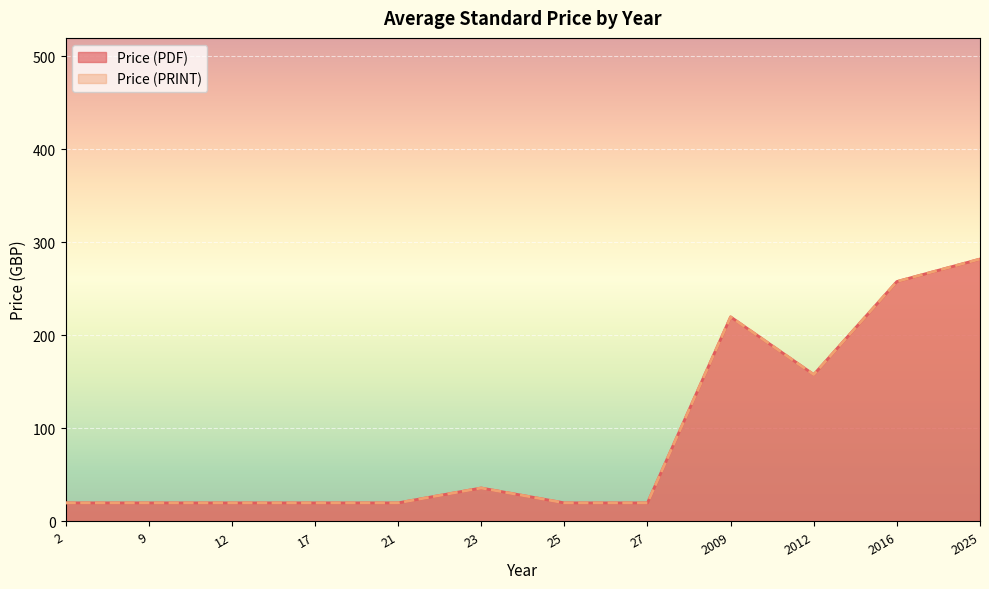

True or false: Price (PRINT) and Price (PDF) intersect in this chart.

False